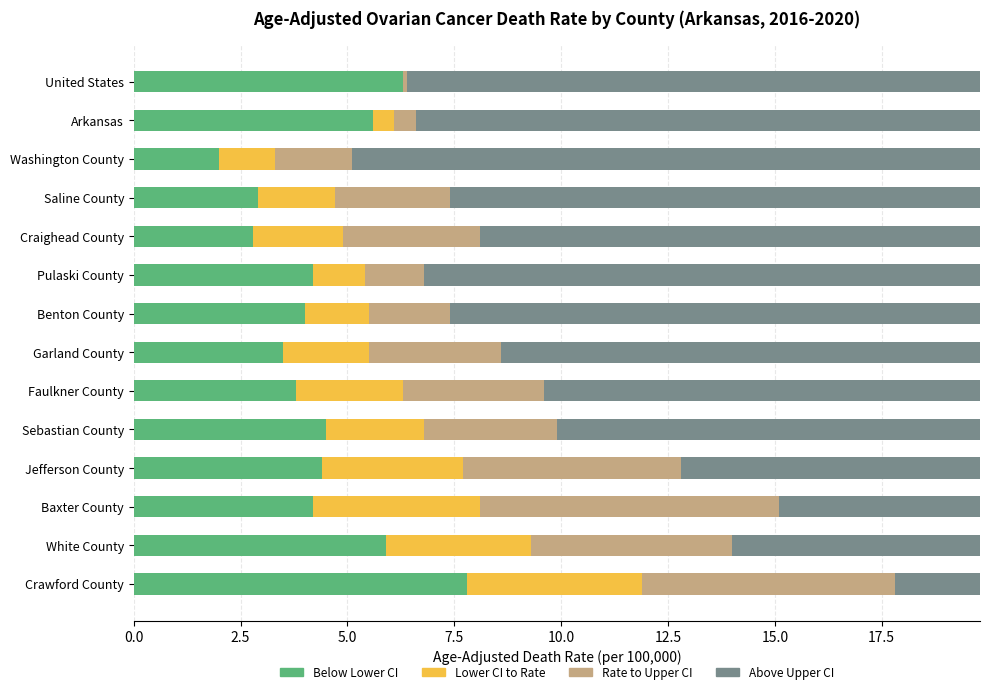

What is the total value across all series at Craighead County?

19.8